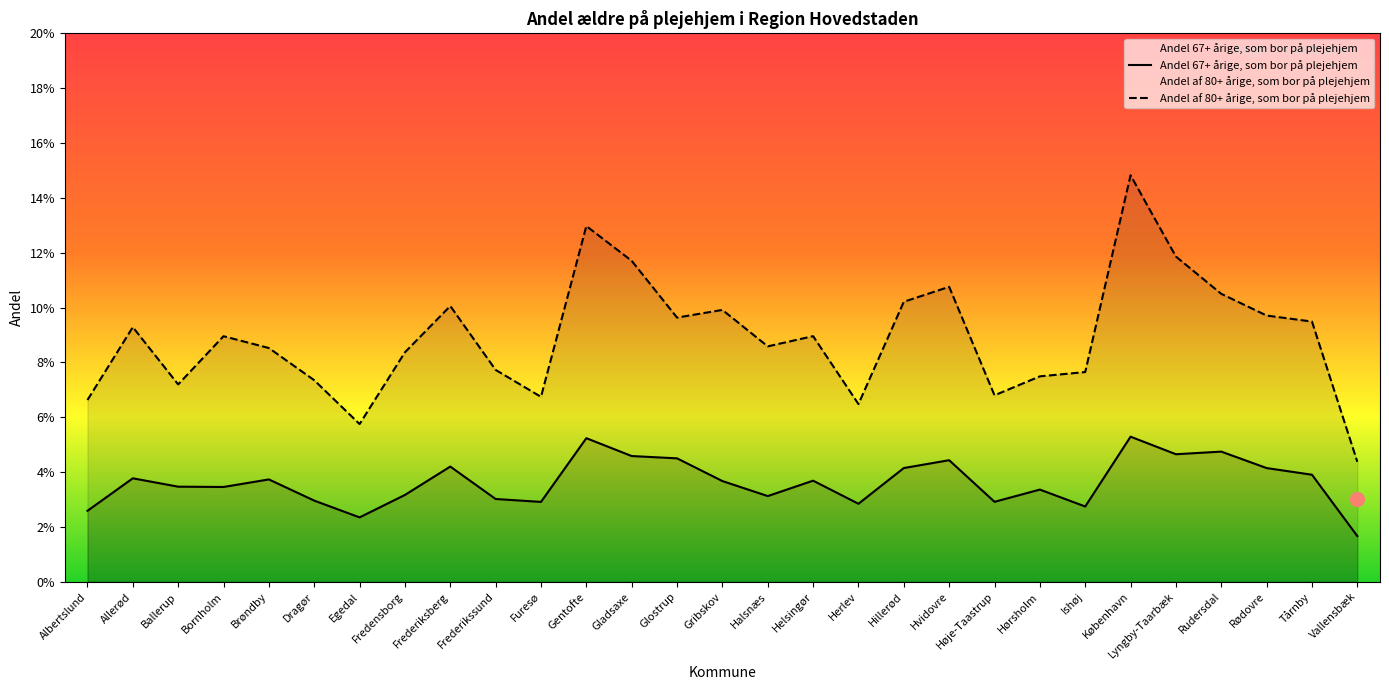

What is the label of the 6th point from the left?

Dragør